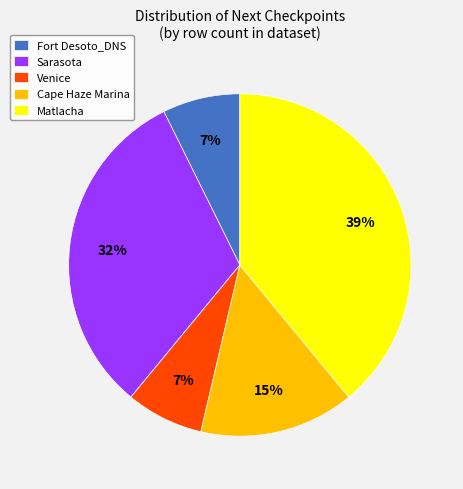

Is the sum of Fort Desoto_DNS and Sarasota greater than half?

No